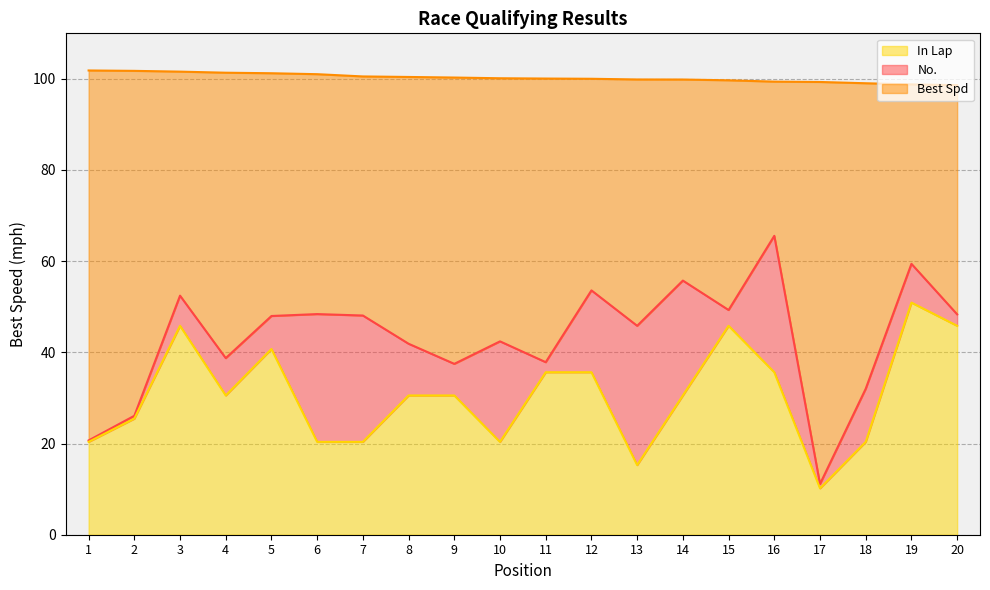

At how many categories does at least one series exceed 59?

20